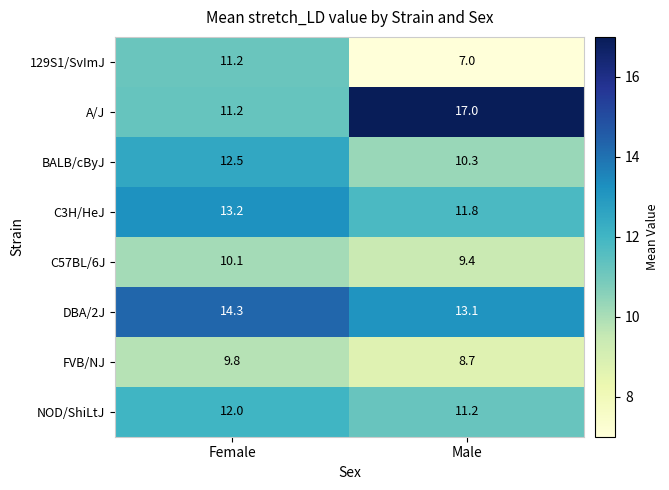

At how many categories does at least one series exceed 11?

2